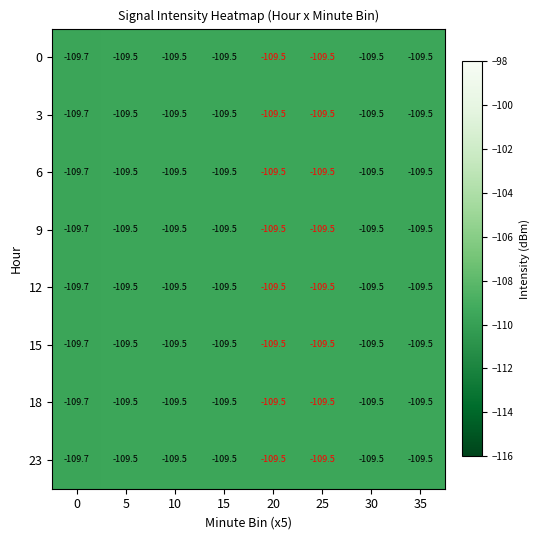

Is it true that 0 equals -153.5 at 20?

False